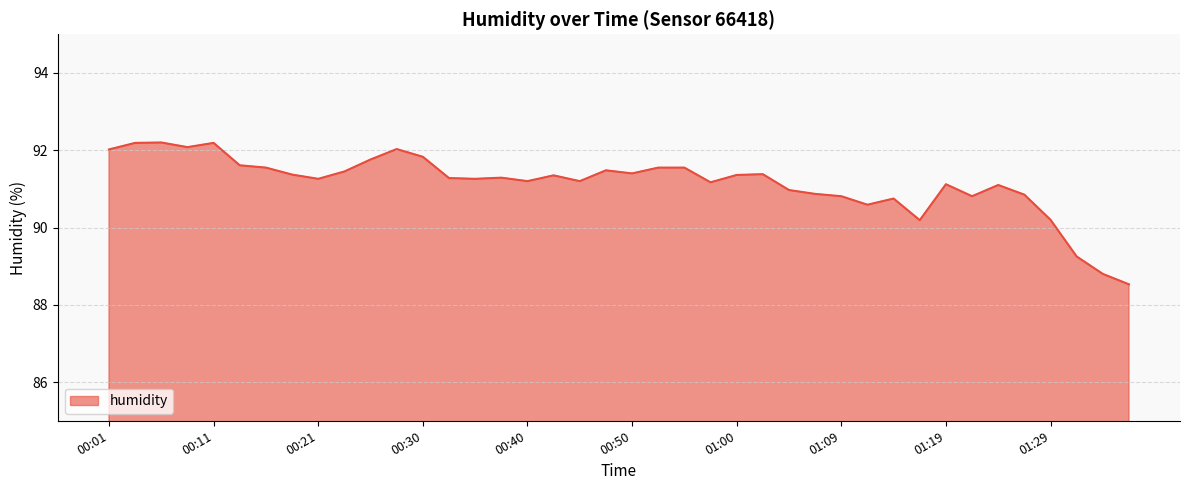

What is the difference between the maximum and minimum values?

3.7